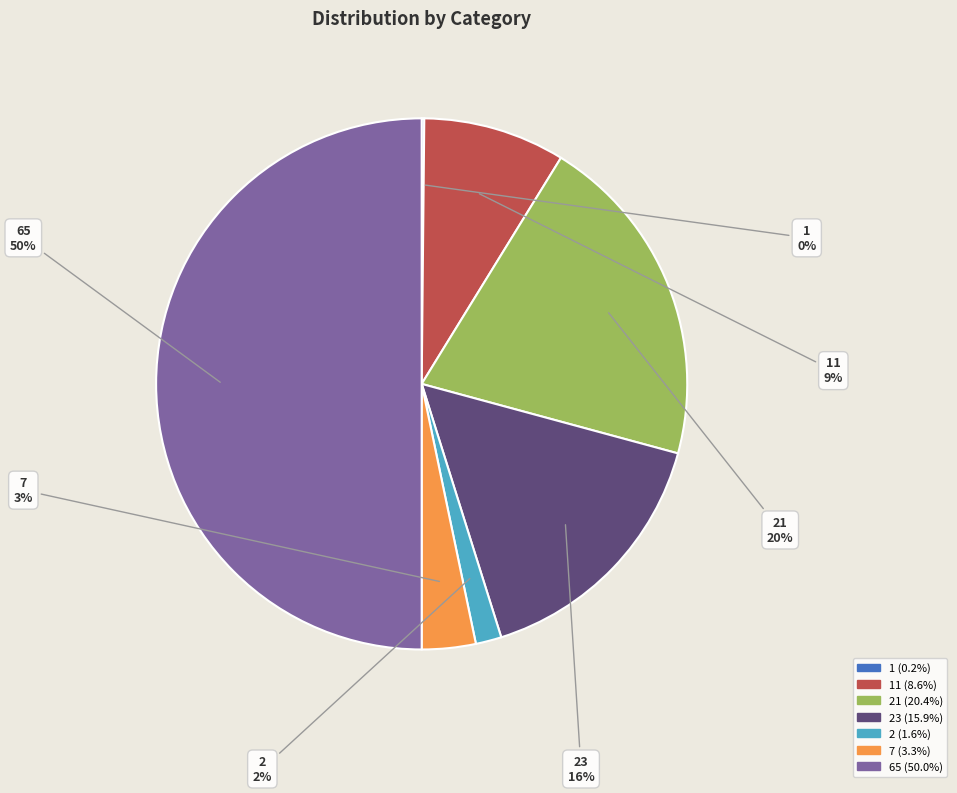

To the nearest percent, what is the combined percentage of 65 and 2?

52%